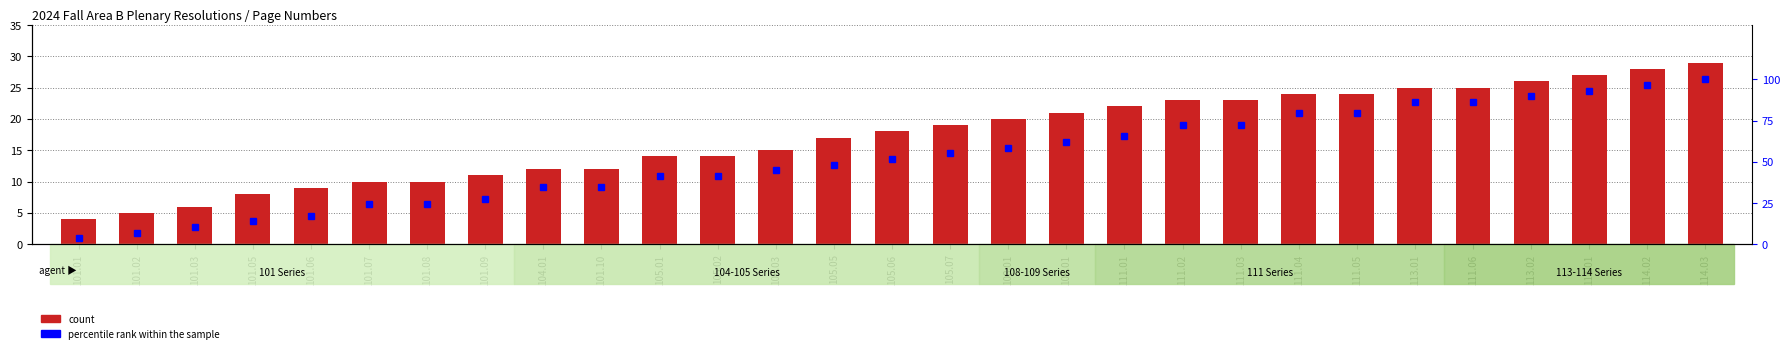

What are all the series names shown in the legend?

count, percentile rank within the sample